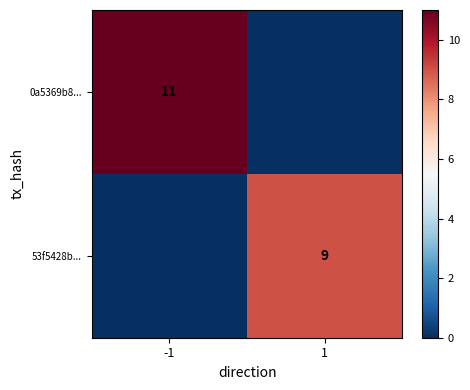

Is the value of 0a5369b8... at -1 greater than the value of 53f5428b... at 1?

Yes